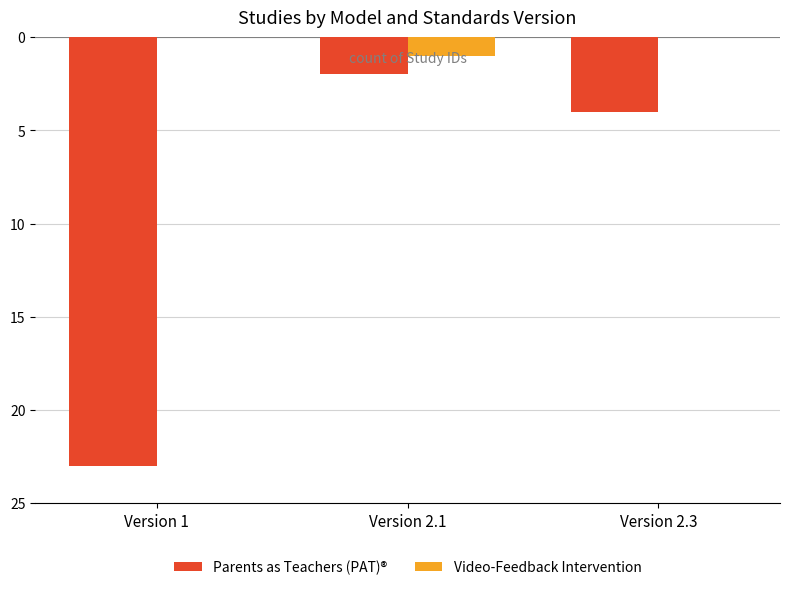

Between Version 2.1 and Version 2.3, which series saw the biggest shift?

Parents as Teachers (PAT)®